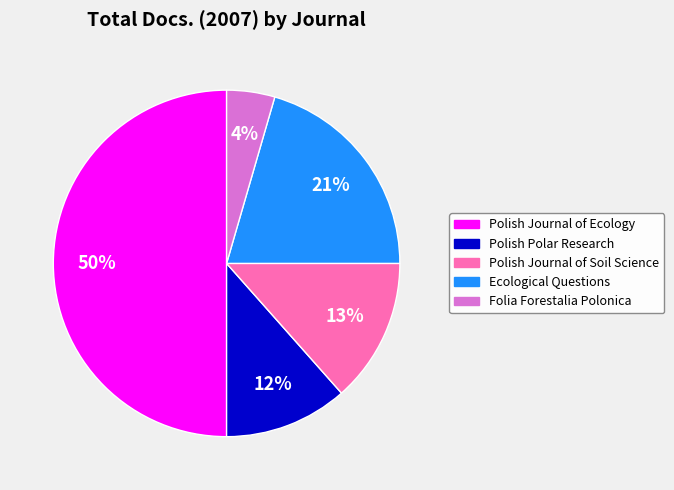

How many segments does this pie chart have?

5